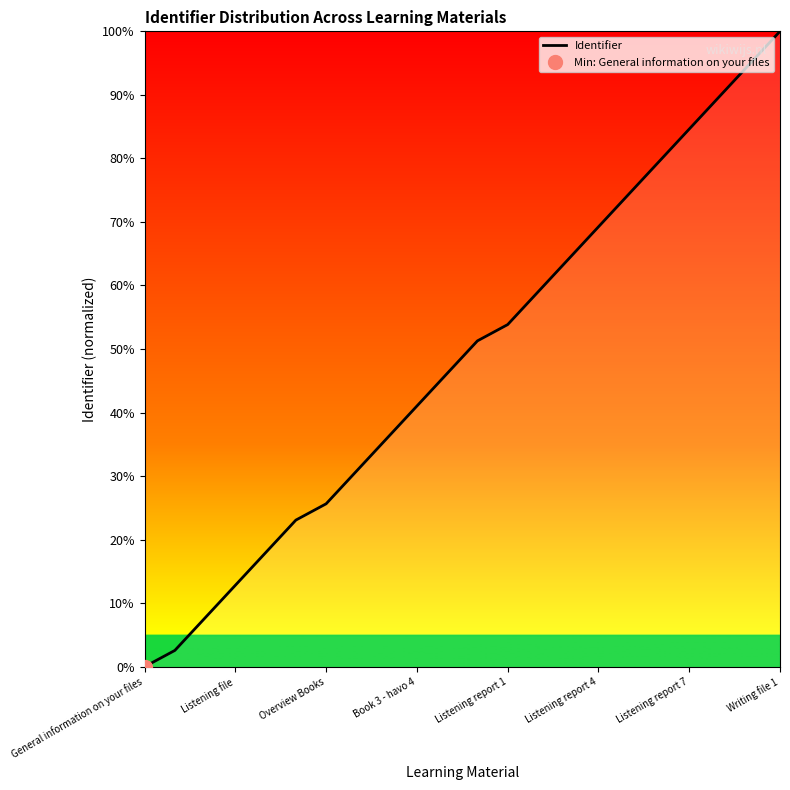

True or false: Identifier has a value of 84.6 at Listening report 7.

True